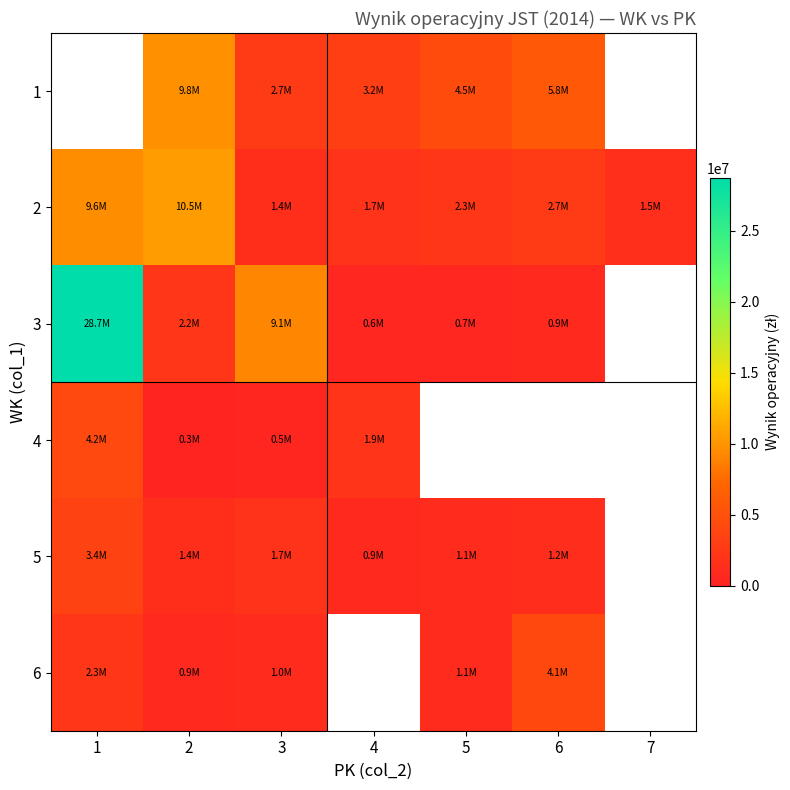

Between 1 and 2, which series saw the biggest shift?

3